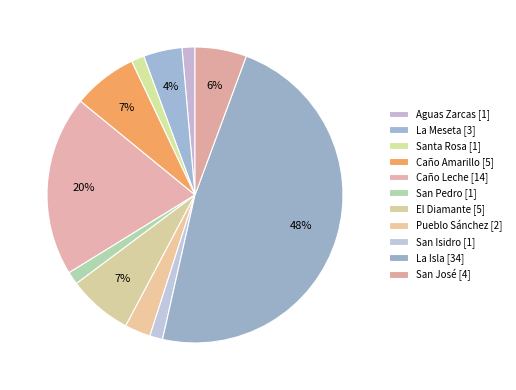

Count the number of slices in the pie.

11